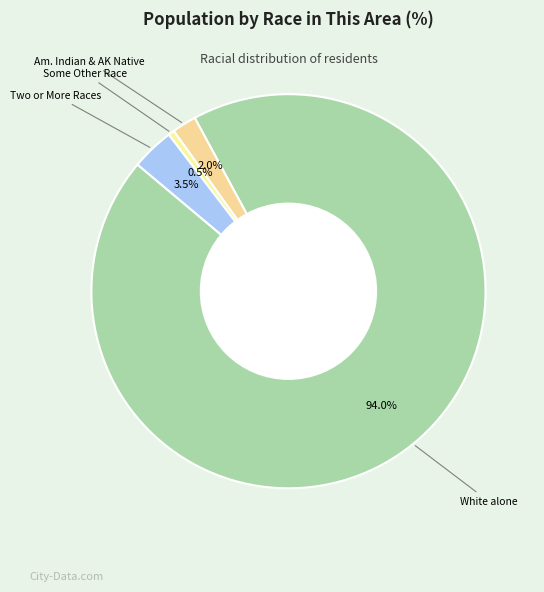

Count the number of slices in the pie.

4